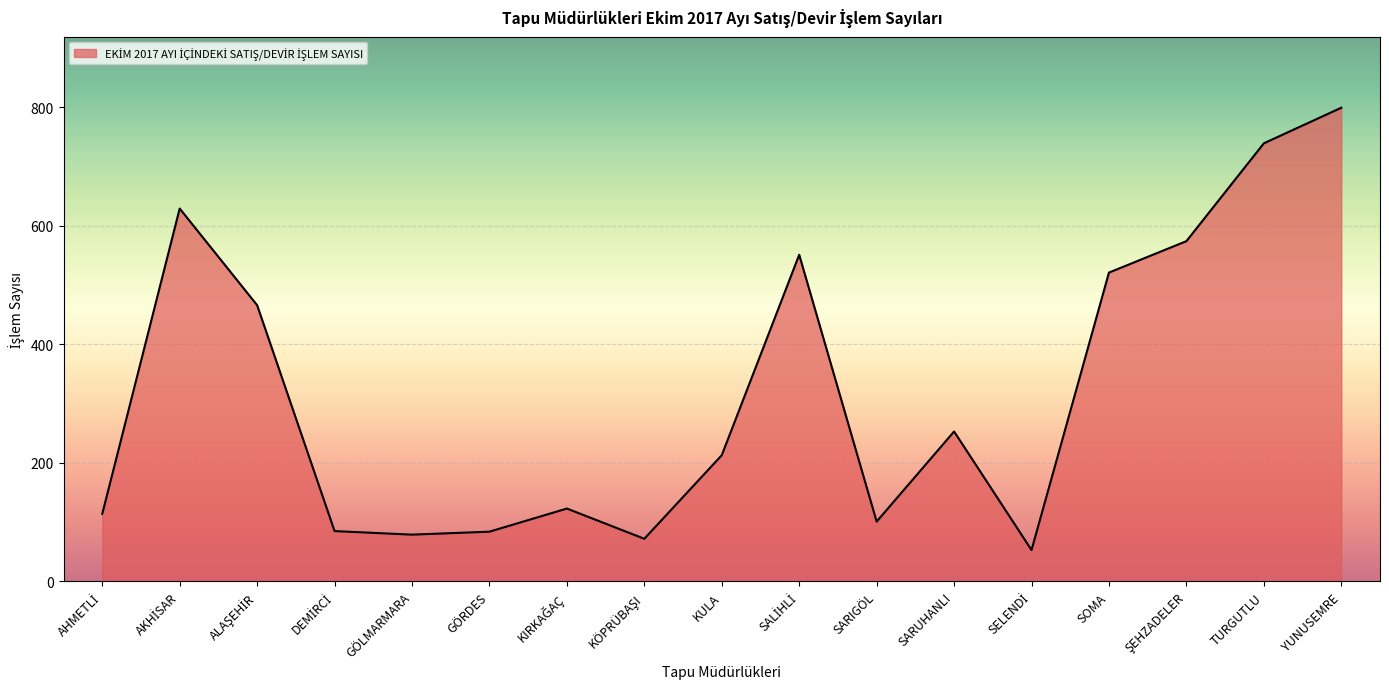

Does the chart display data point markers on the line(s)?

No